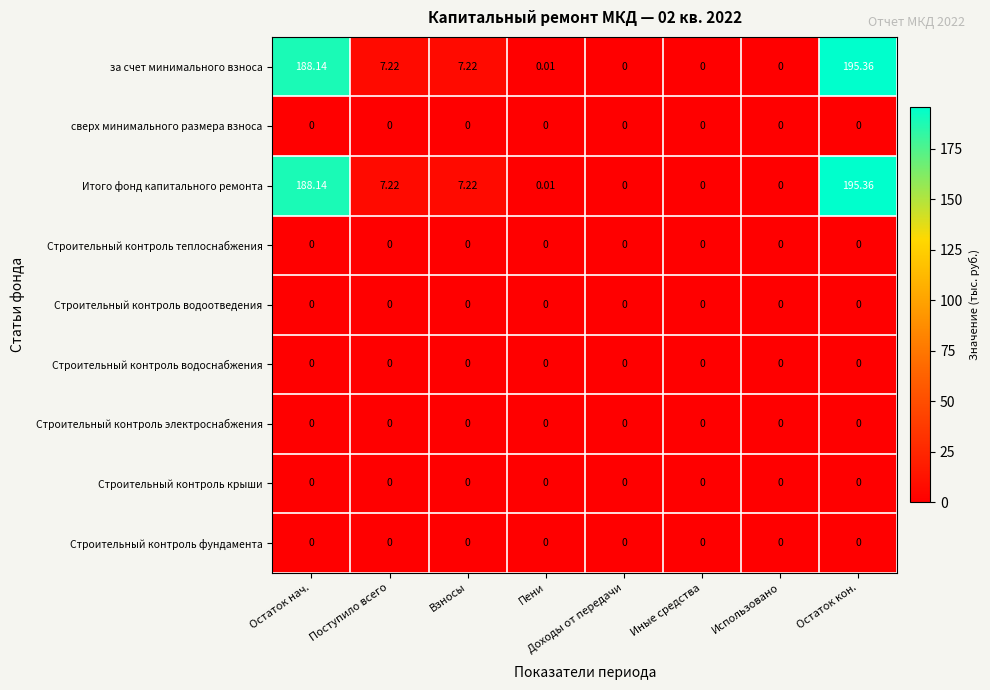

Which category has the highest value in the за счет минимального взноса series?

Остаток кон.